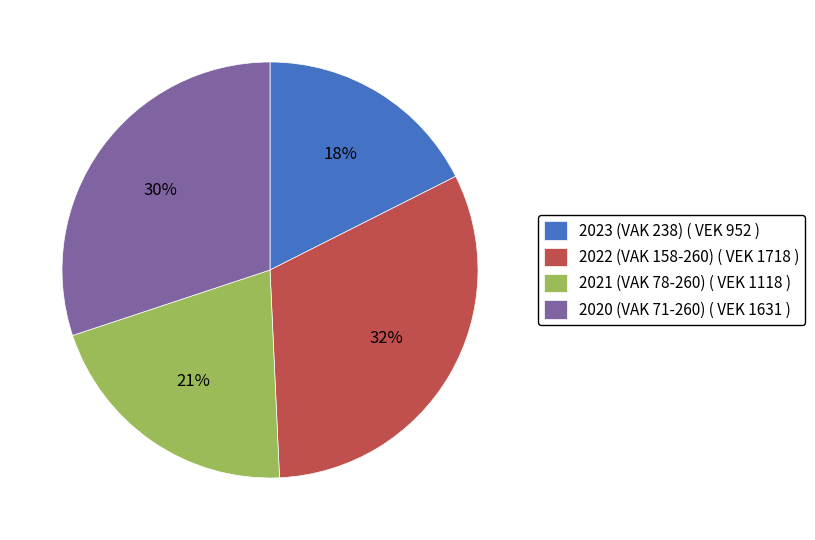

Which category has the biggest portion of the pie?

2022 (VAK 158-260) ( VEK 1718 )